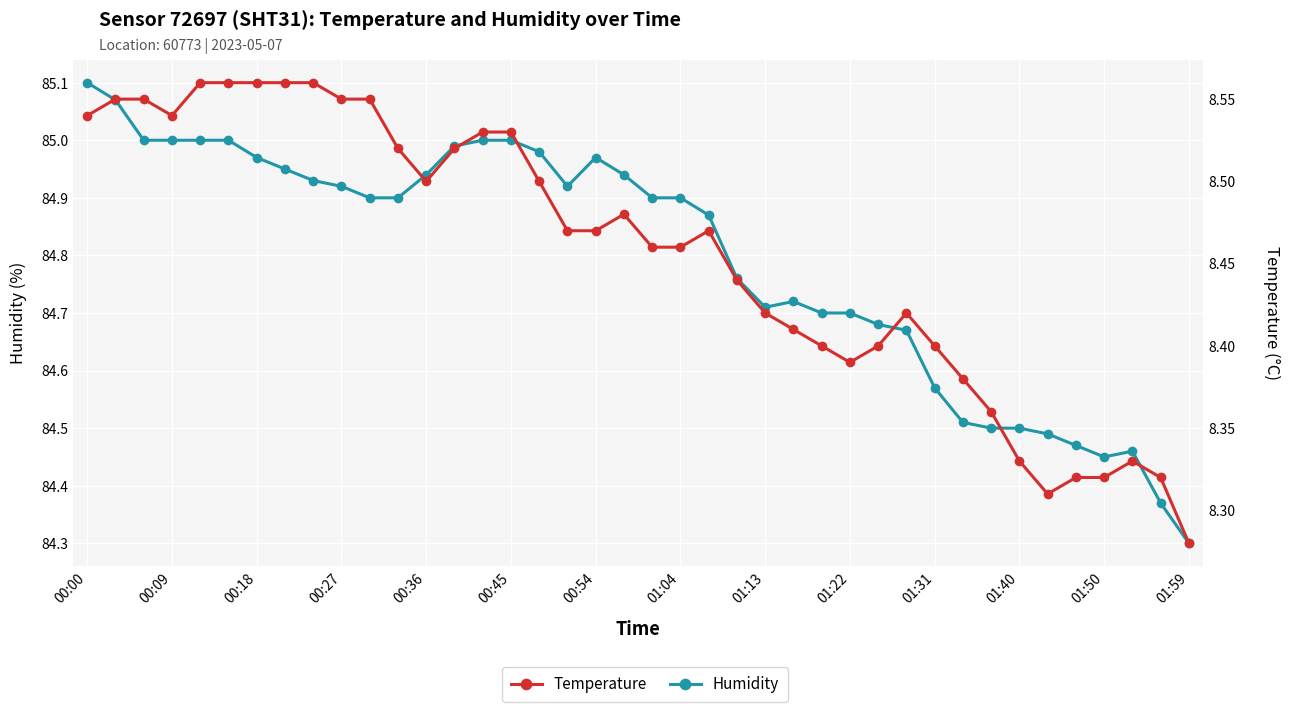

What is the average value of the Humidity series?

84.8